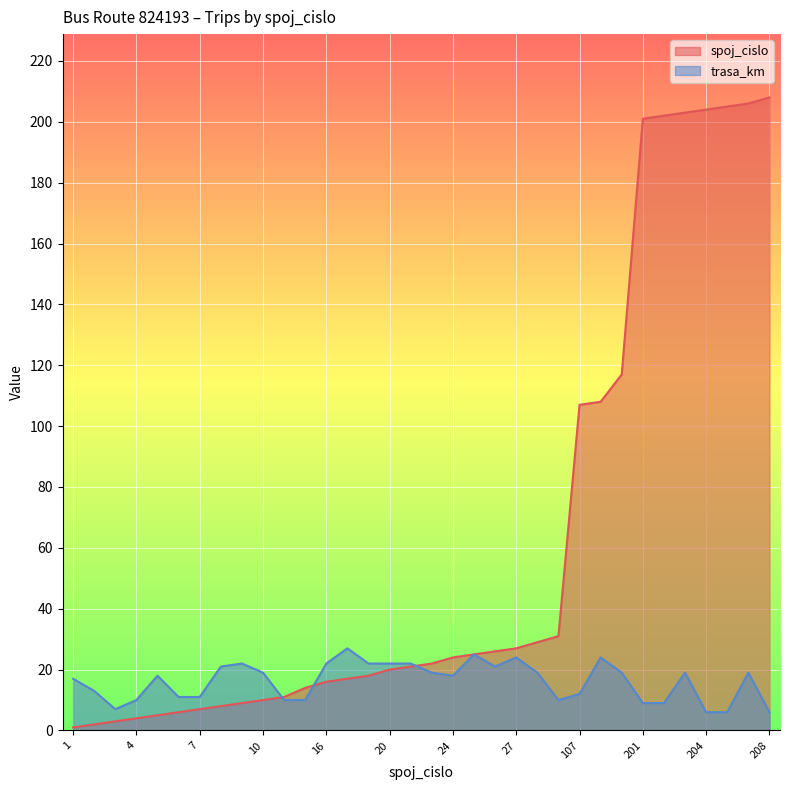

How many series are shown in this chart?

2